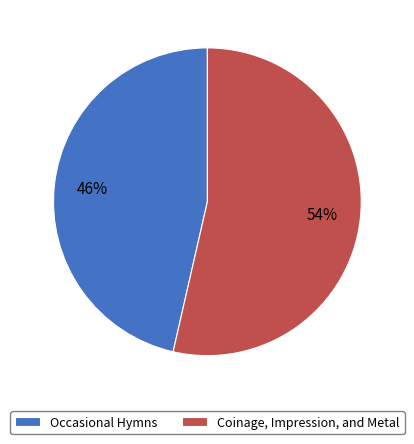

To the nearest percent, what percentage of the pie is Coinage, Impression, and Metal?

54%